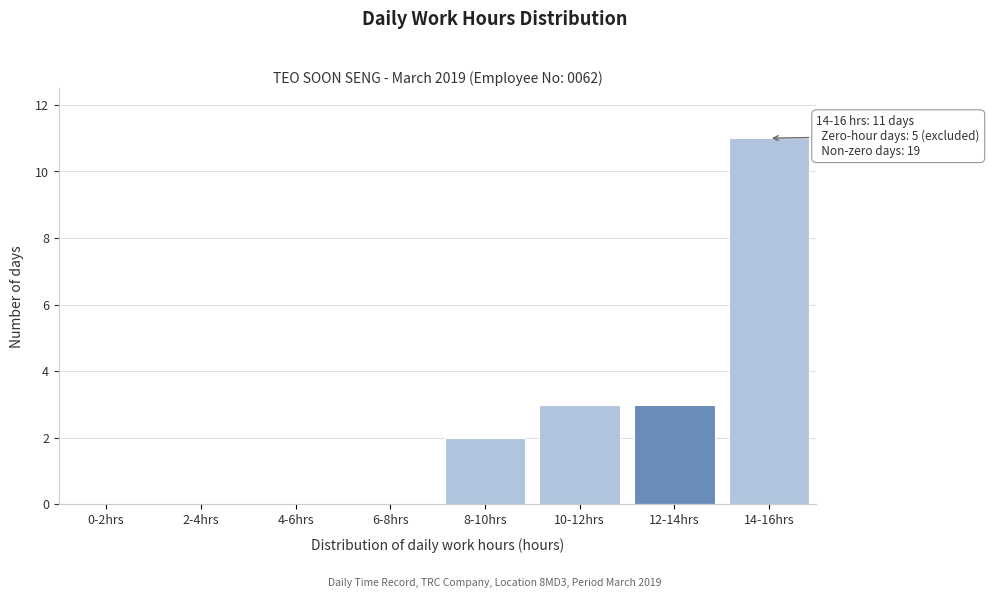

Reading left to right, extract all data points from this chart.

0-2hrs=0	2-4hrs=0	4-6hrs=0	6-8hrs=0	8-10hrs=2	10-12hrs=3	12-14hrs=3	14-16hrs=11